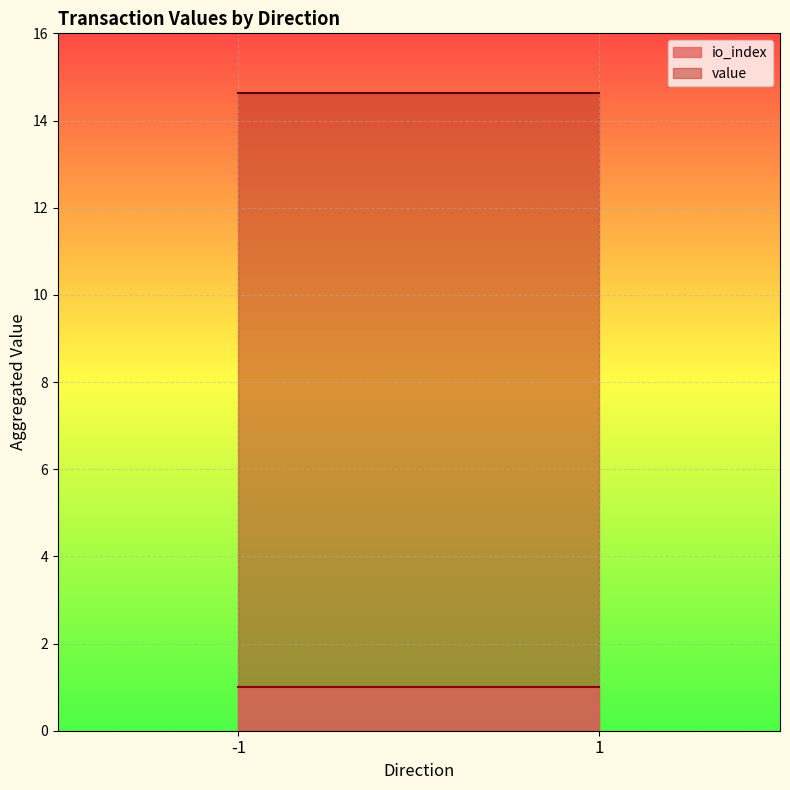

What is the maximum value shown in the chart?

14.6